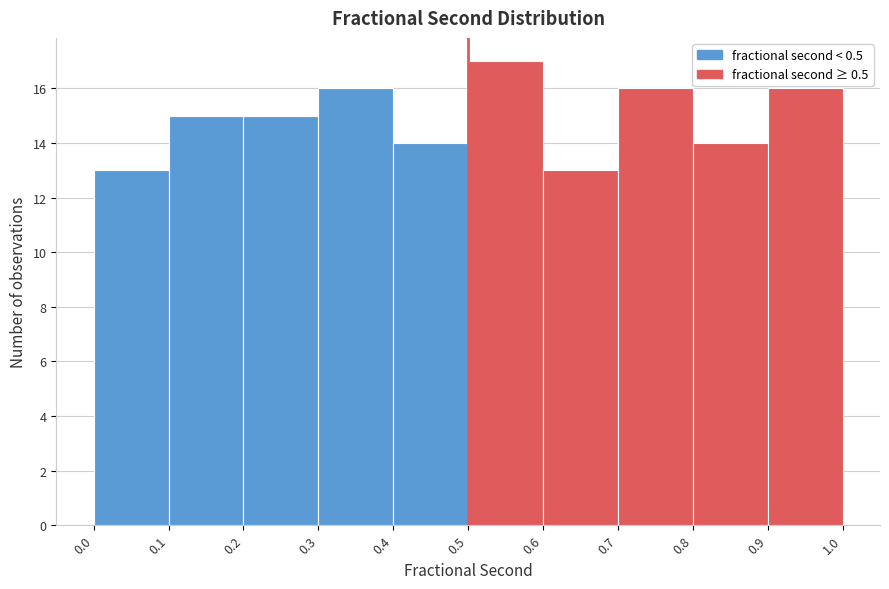

Reading left to right, transcribe this chart: for each bar, give the range it covers on the x-axis and its height. The values are not printed on the chart, so give them approximately, as read against the axis.

0.0 to 0.1: 13
0.1 to 0.2: 15
0.2 to 0.3: 15
0.3 to 0.4: 16
0.4 to 0.5: 14
0.5 to 0.6: 17
0.6 to 0.7: 13
0.7 to 0.8: 16
0.8 to 0.9: 14
0.9 to 1.0: 16